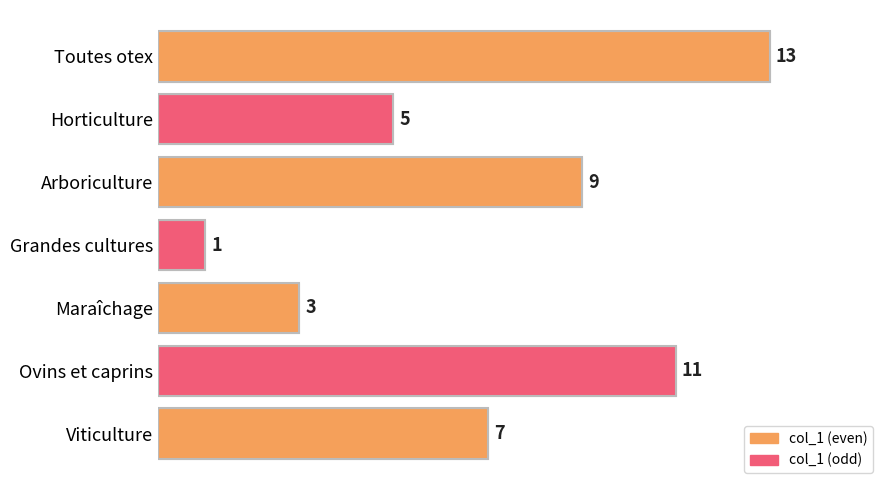

How many bars are there in total?

7